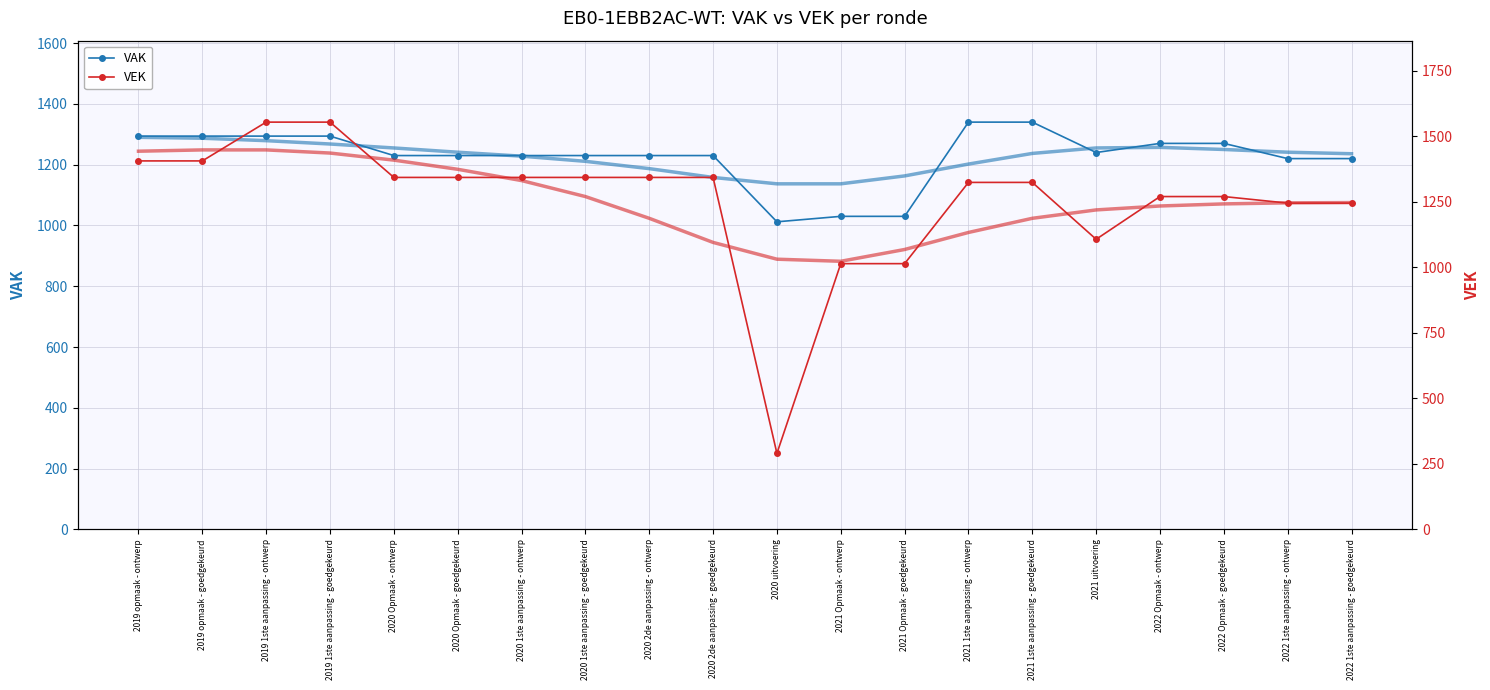

What is the greatest value displayed?

1554